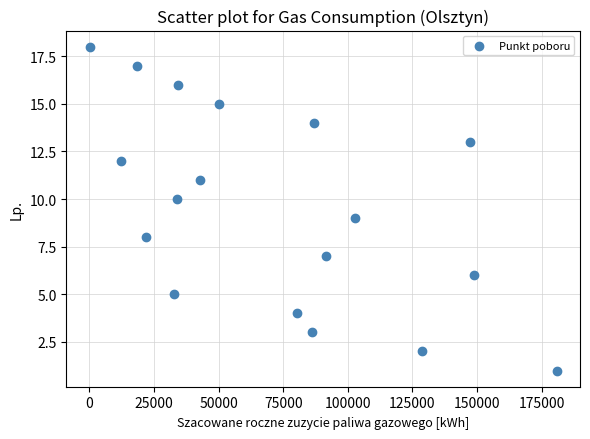

What is the range of X values (max minus min)?

180708